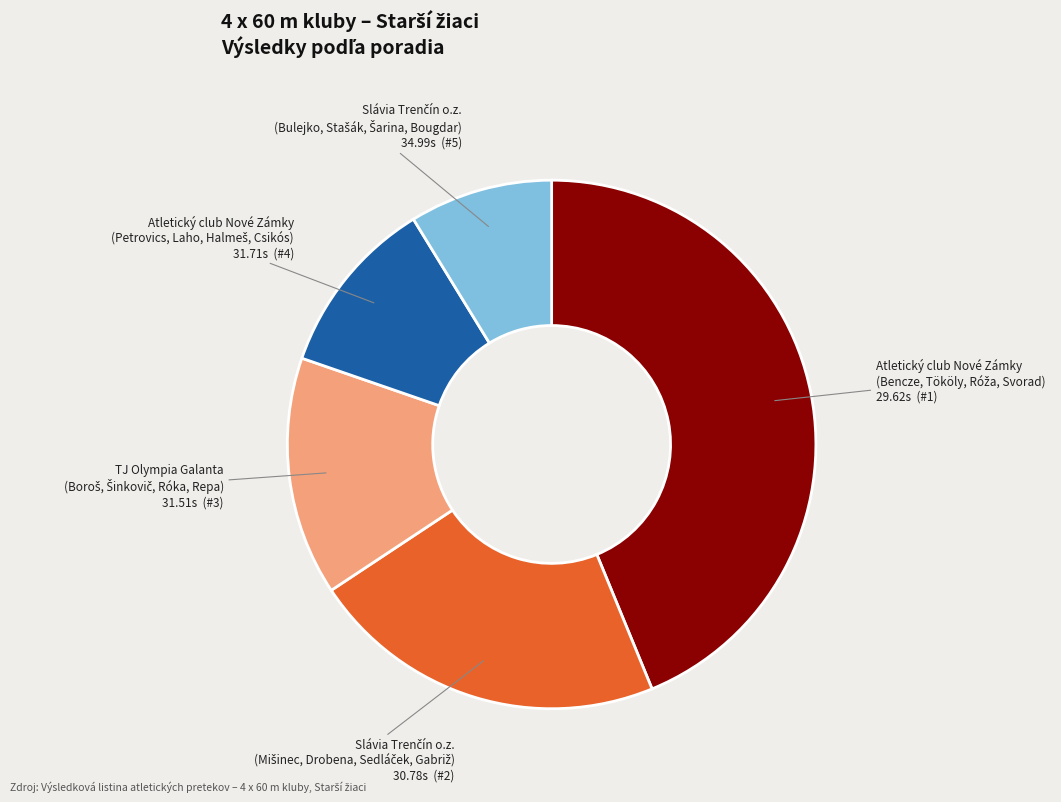

Is there a majority slice in this chart?

No